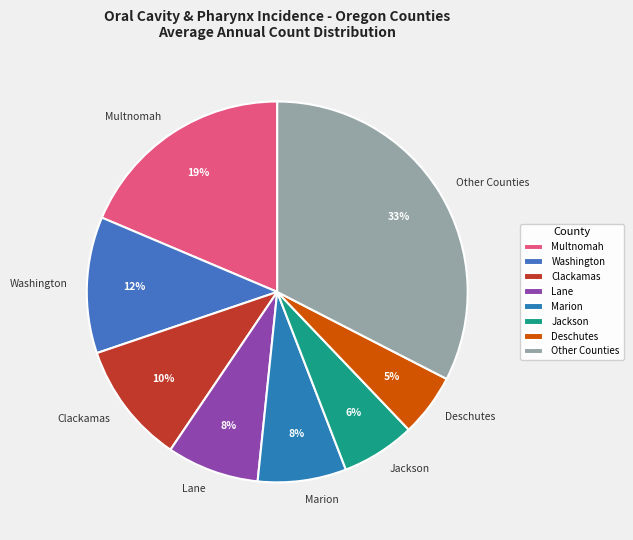

Between Multnomah and Marion, which is larger?

Multnomah